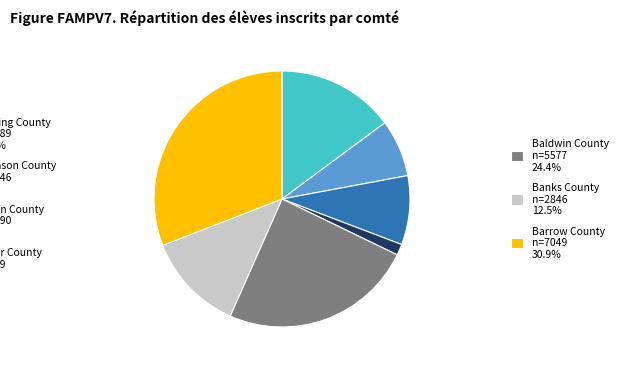

Is there any slice that represents more than half of the pie?

No